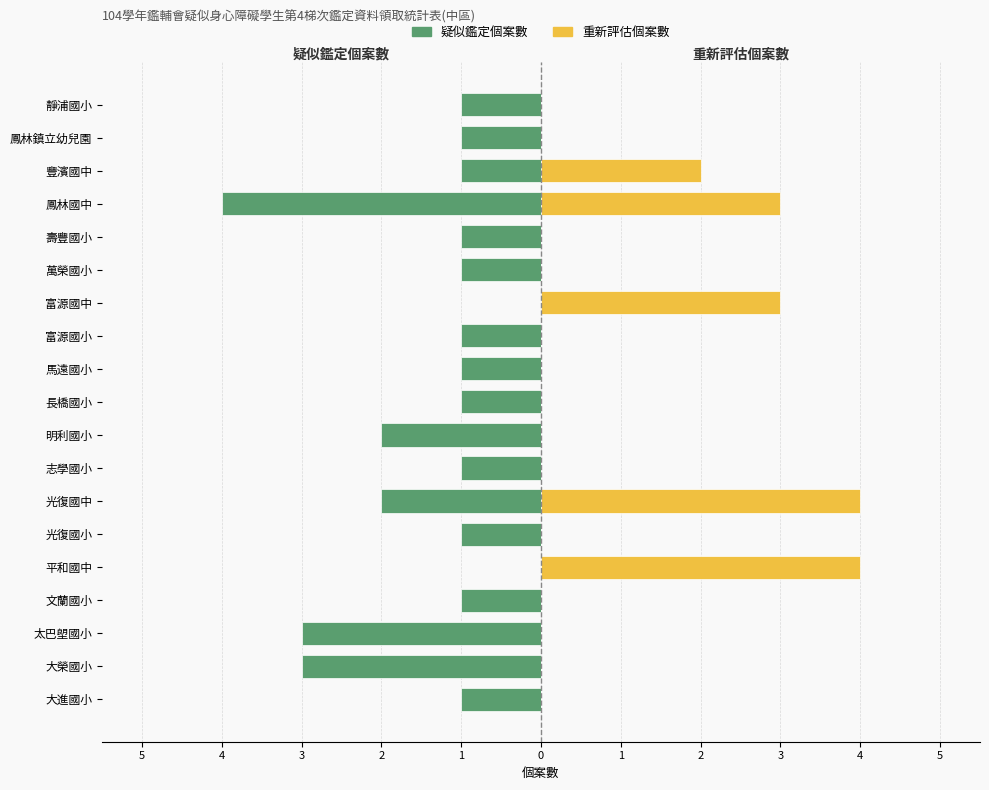

Is it true that 重新評估個案數 equals 0 at 富源國小?

True